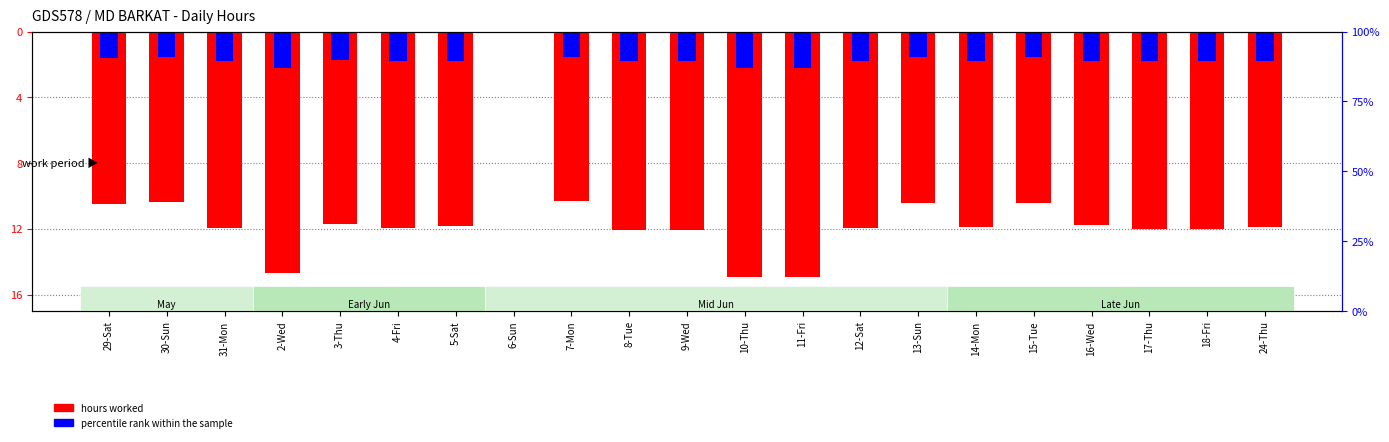

List the series in order of their overall mean, highest first.

percentile rank within the sample, hours worked